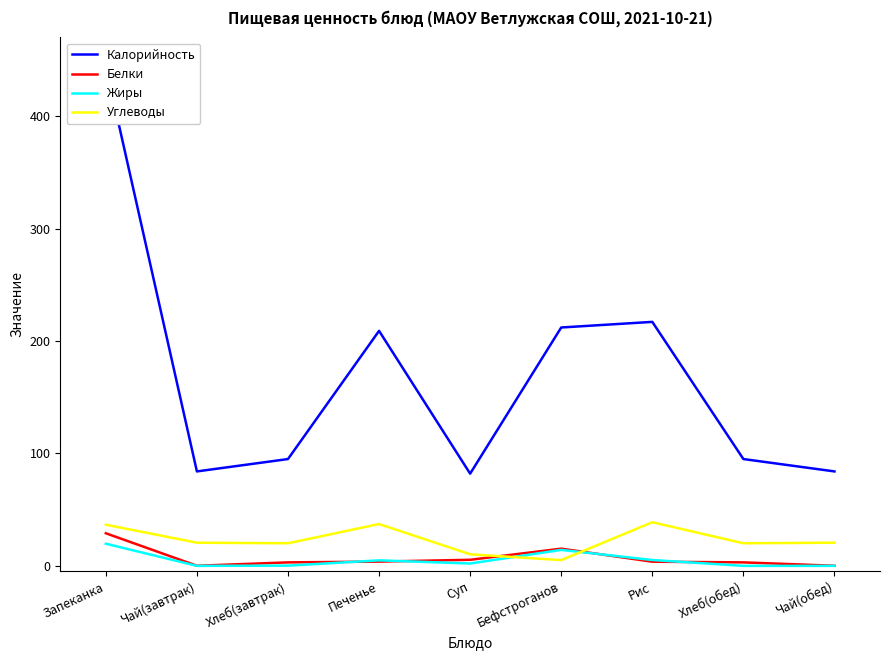

The Белки series shows 5.4 at Хлеб(завтрак). True or false?

False